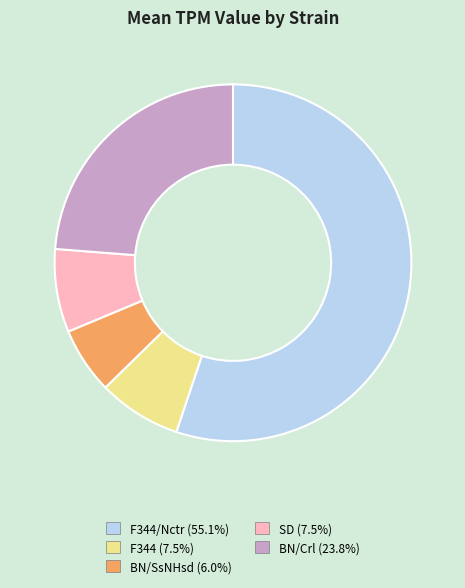

Is there any slice that represents more than half of the pie?

Yes